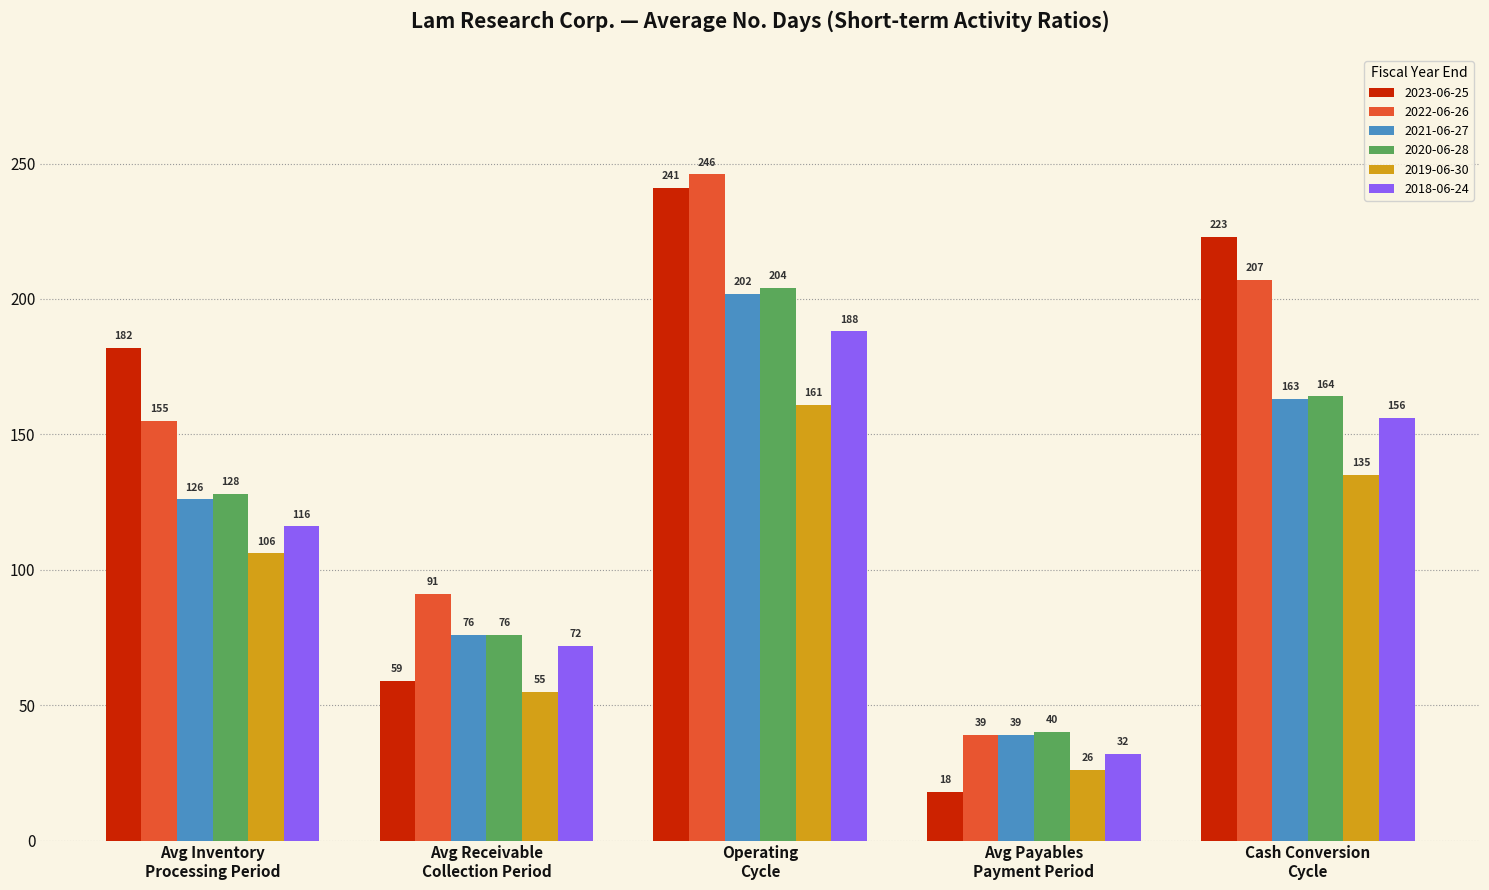

At which label does 2020-06-28 reach its peak?

Operating
Cycle